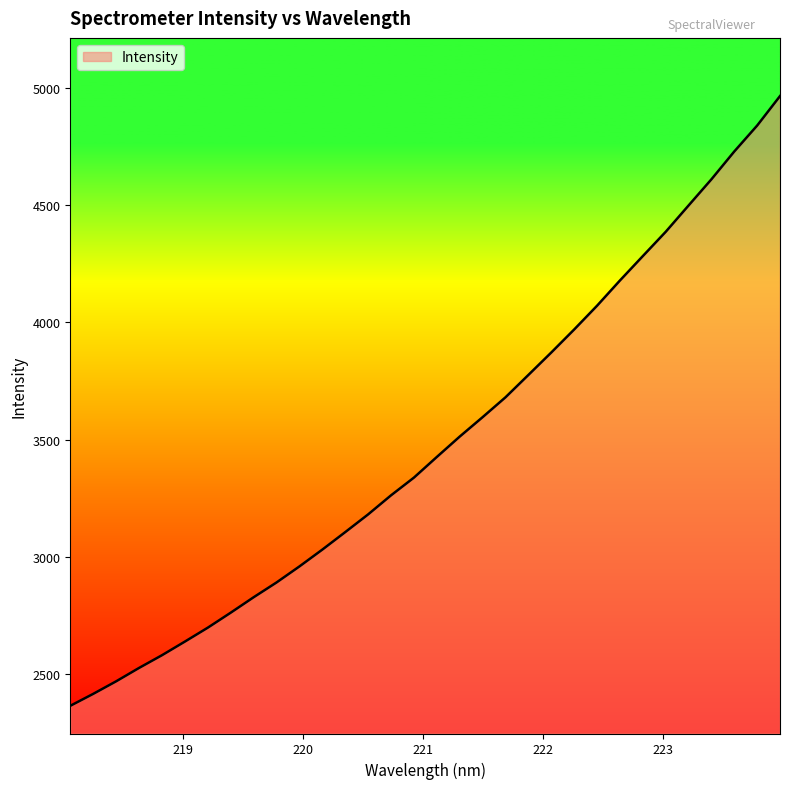

What is the maximum value shown in the chart?

4965.7